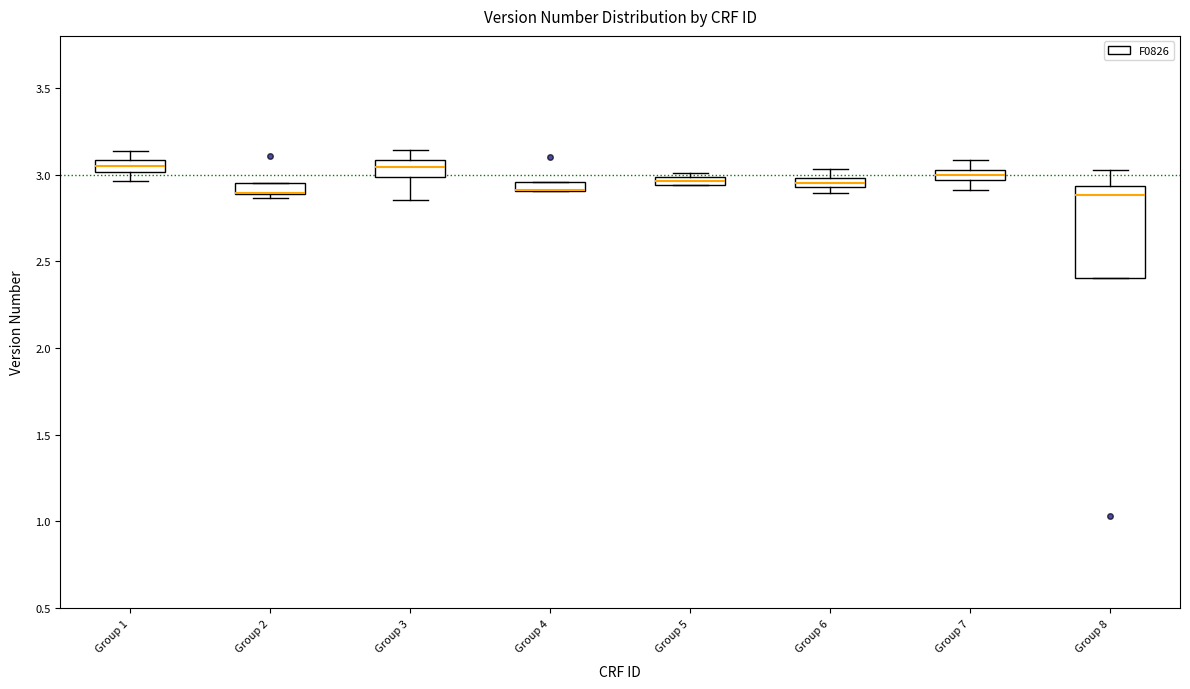

Which box is the tallest, from its lower edge to its upper edge?

Group 8